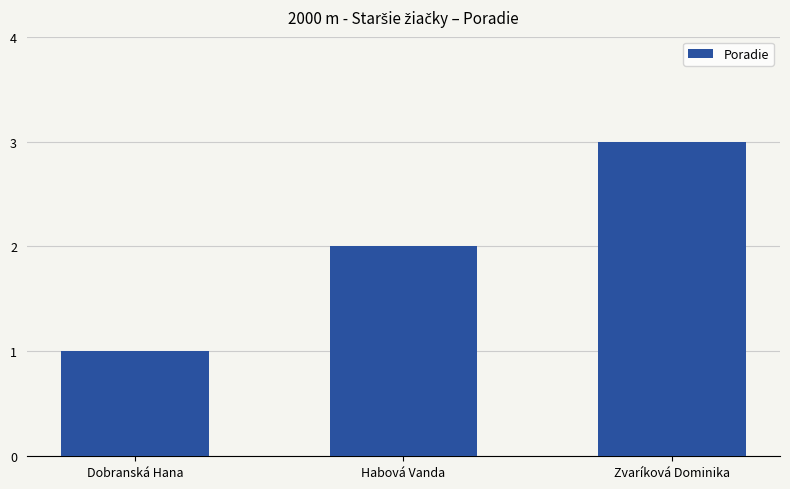

What is the value of the 2nd bar from the left?

2